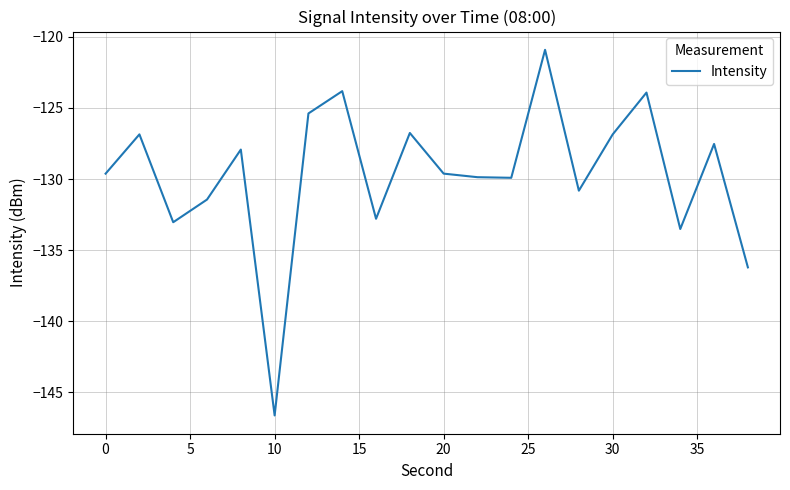

How many interior local valleys (lower than both neighbors) does the data have?

6